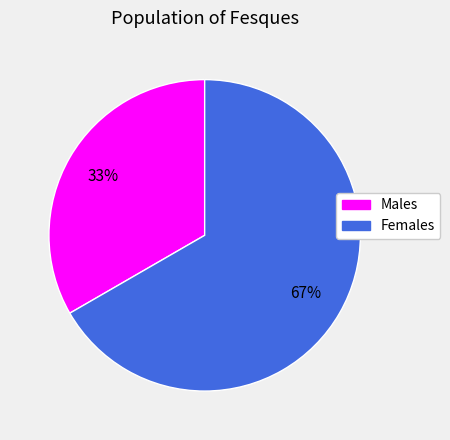

Which slice is the largest?

Females